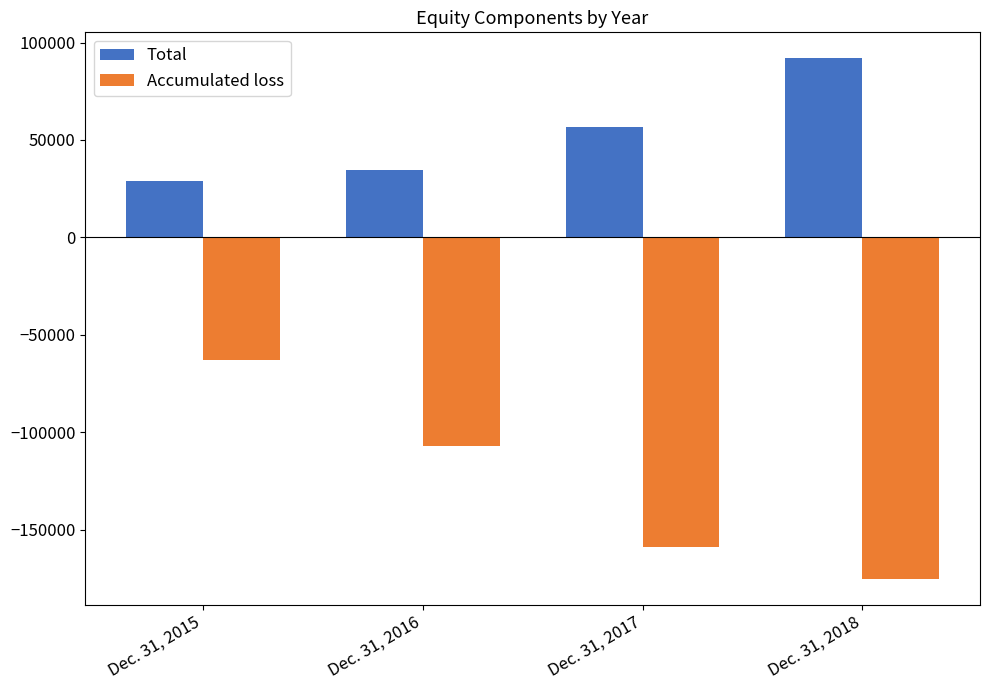

At how many categories does at least one series exceed 3807?

4